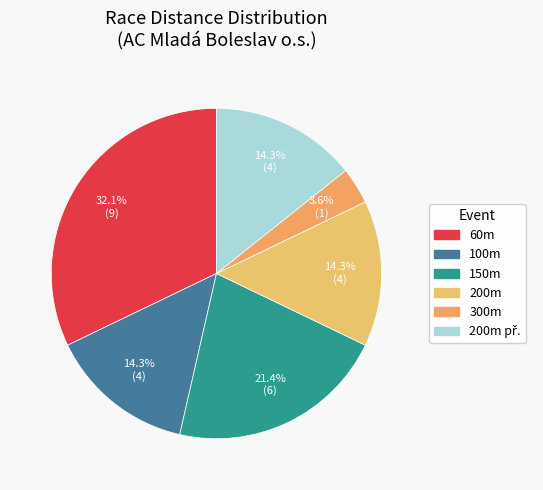

To the nearest percent, what is the difference between the largest and smallest slice percentages?

29%